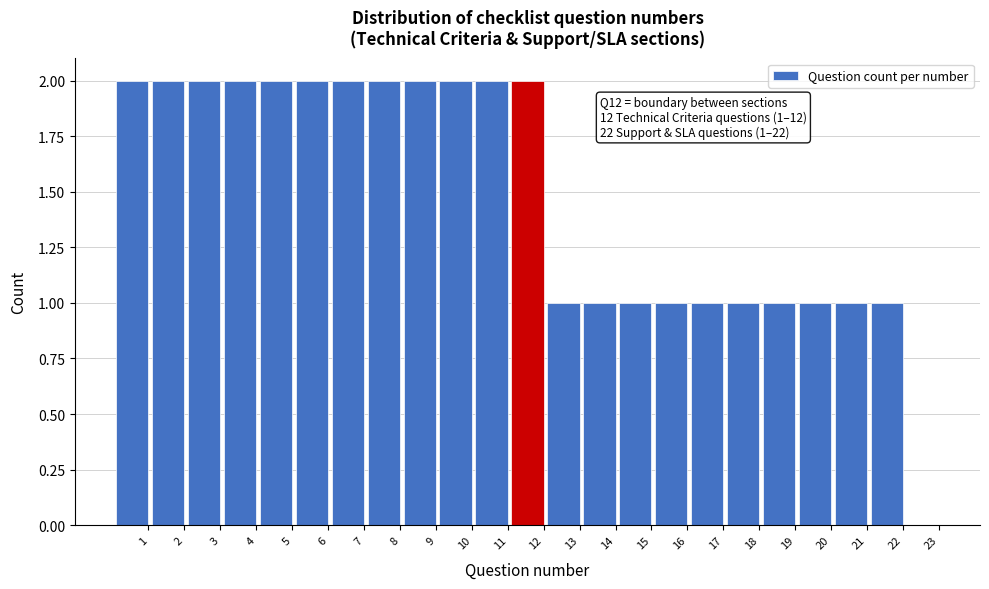

Reading left to right, extract all data points from this chart.

1=2	2=2	3=2	4=2	5=2	6=2	7=2	8=2	9=2	10=2	11=2	12=2	13=1	14=1	15=1	16=1	17=1	18=1	19=1	20=1	21=1	22=1	23=0